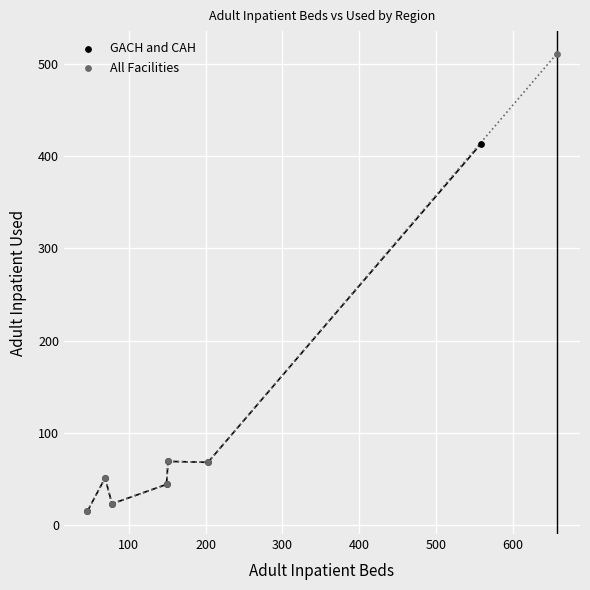

Which series has the largest Y range (max minus min)?

All Facilities